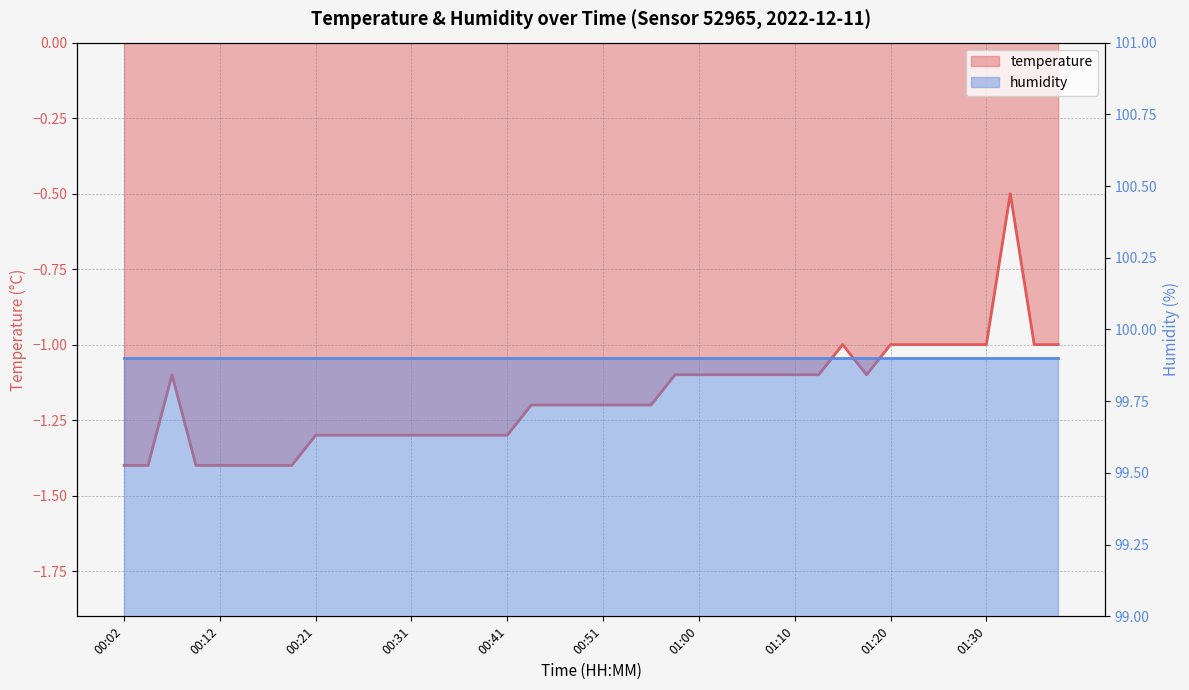

At which label is the value closest to 0?

01:32